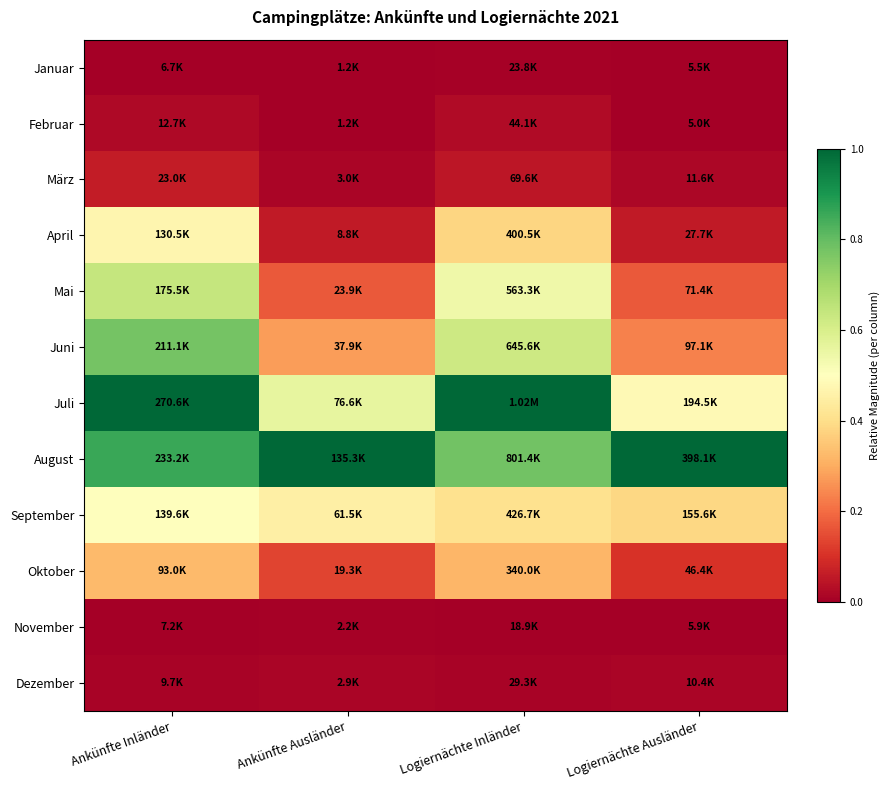

Reading left to right, transcribe all the data shown in this chart.

Januar: Ankünfte Inländer=0.0	Ankünfte Ausländer=0.0	Logiernächte Inländer=0.0	Logiernächte Ausländer=0.0
Februar: Ankünfte Inländer=0.0	Ankünfte Ausländer=0.0	Logiernächte Inländer=0.0	Logiernächte Ausländer=0.0
März: Ankünfte Inländer=0.1	Ankünfte Ausländer=0.0	Logiernächte Inländer=0.1	Logiernächte Ausländer=0.0
April: Ankünfte Inländer=0.5	Ankünfte Ausländer=0.1	Logiernächte Inländer=0.4	Logiernächte Ausländer=0.1
Mai: Ankünfte Inländer=0.6	Ankünfte Ausländer=0.2	Logiernächte Inländer=0.5	Logiernächte Ausländer=0.2
Juni: Ankünfte Inländer=0.8	Ankünfte Ausländer=0.3	Logiernächte Inländer=0.6	Logiernächte Ausländer=0.2
Juli: Ankünfte Inländer=1.0	Ankünfte Ausländer=0.6	Logiernächte Inländer=1.0	Logiernächte Ausländer=0.5
August: Ankünfte Inländer=0.9	Ankünfte Ausländer=1.0	Logiernächte Inländer=0.8	Logiernächte Ausländer=1.0
September: Ankünfte Inländer=0.5	Ankünfte Ausländer=0.4	Logiernächte Inländer=0.4	Logiernächte Ausländer=0.4
Oktober: Ankünfte Inländer=0.3	Ankünfte Ausländer=0.1	Logiernächte Inländer=0.3	Logiernächte Ausländer=0.1
November: Ankünfte Inländer=0.0	Ankünfte Ausländer=0.0	Logiernächte Inländer=0.0	Logiernächte Ausländer=0.0
Dezember: Ankünfte Inländer=0.0	Ankünfte Ausländer=0.0	Logiernächte Inländer=0.0	Logiernächte Ausländer=0.0